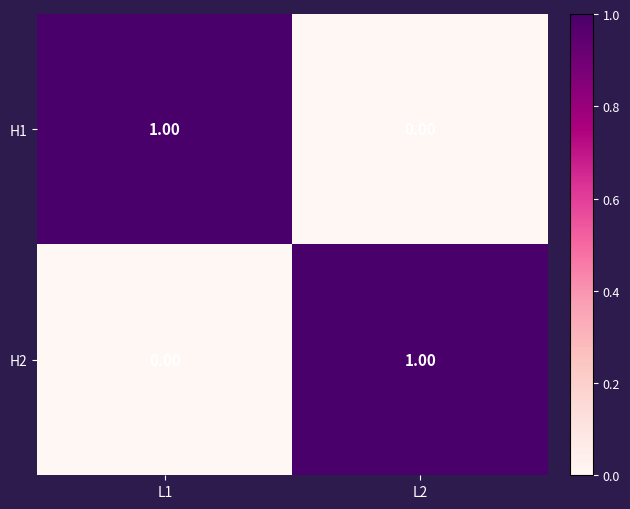

Rank the series at L2 from lowest to highest value.

H1, H2